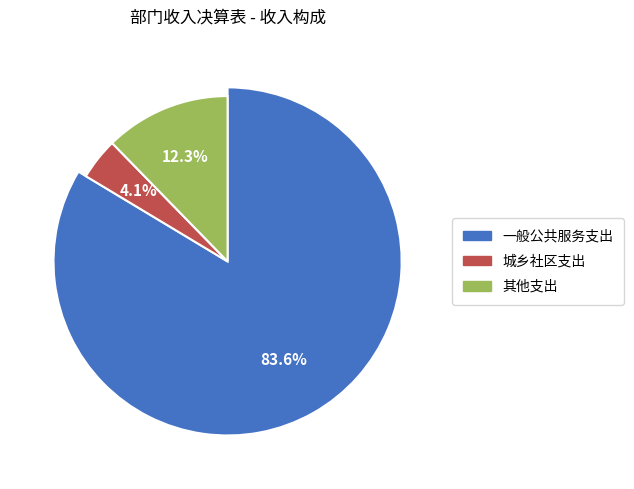

Does 一般公共服务支出 represent more than half of the total?

Yes